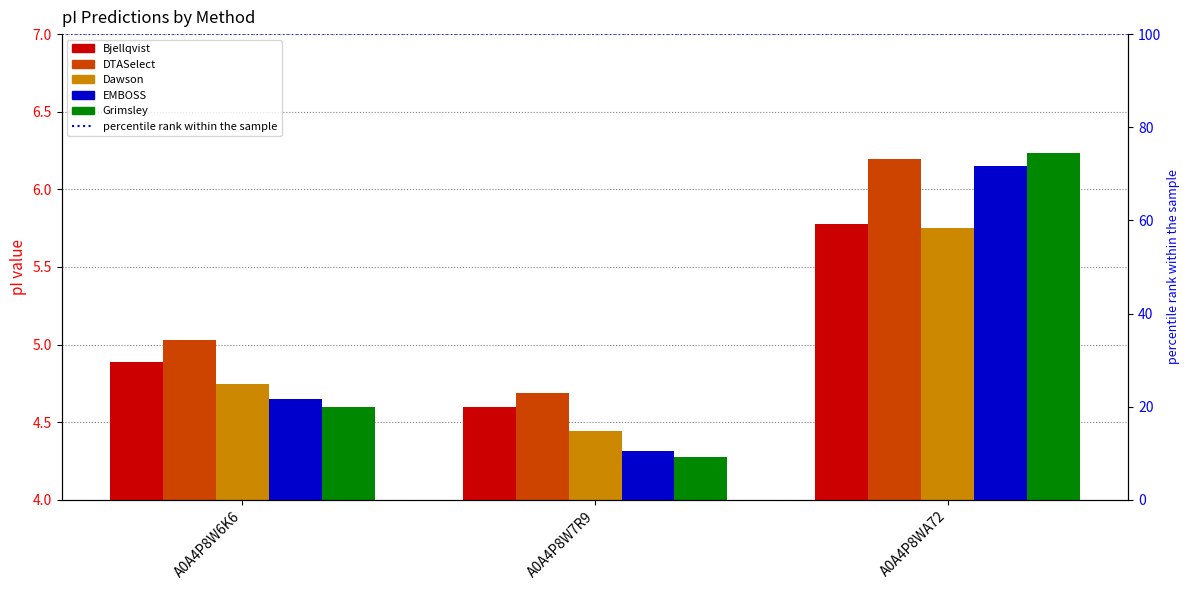

What is the highest value of the DTASelect series?

6.2